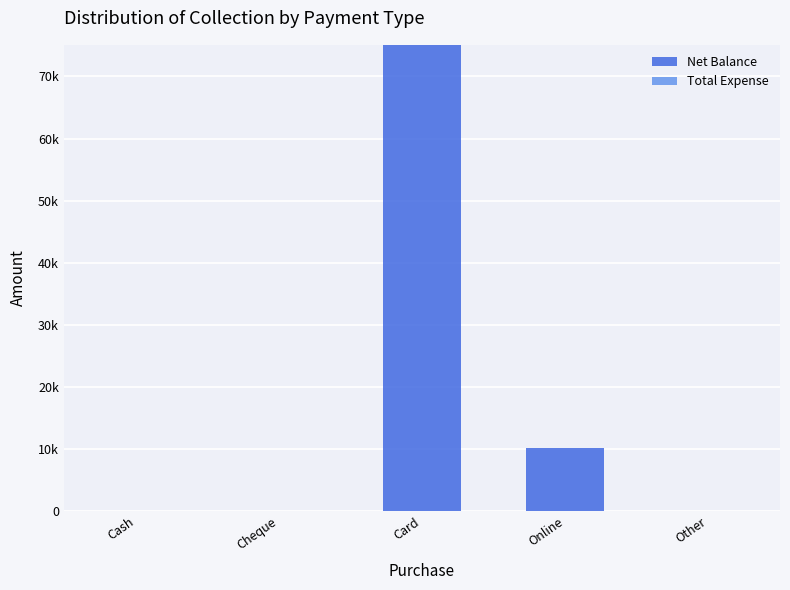

What is the label of the 3rd bar from the left?

Card